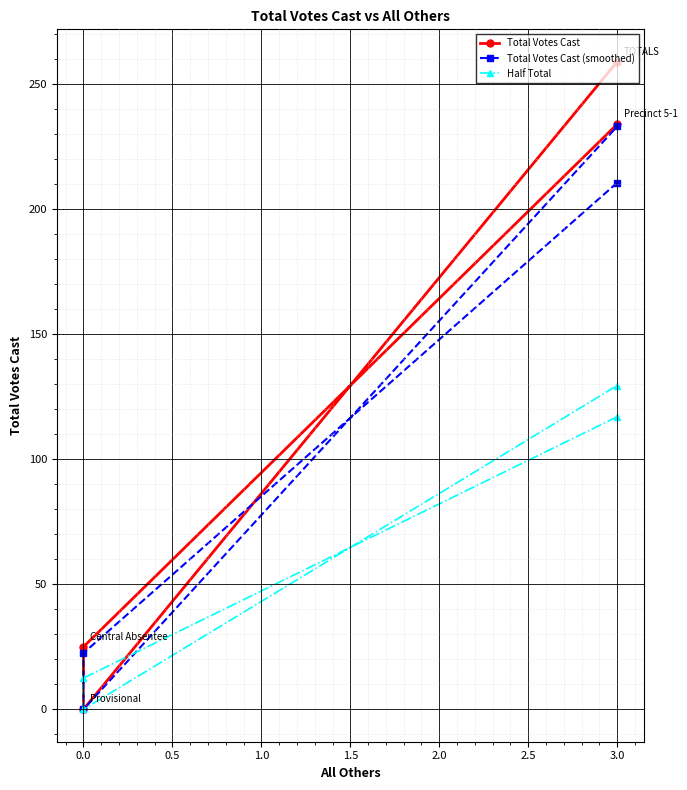

Is it true that Half Total equals 76.3 at 3.0?

False